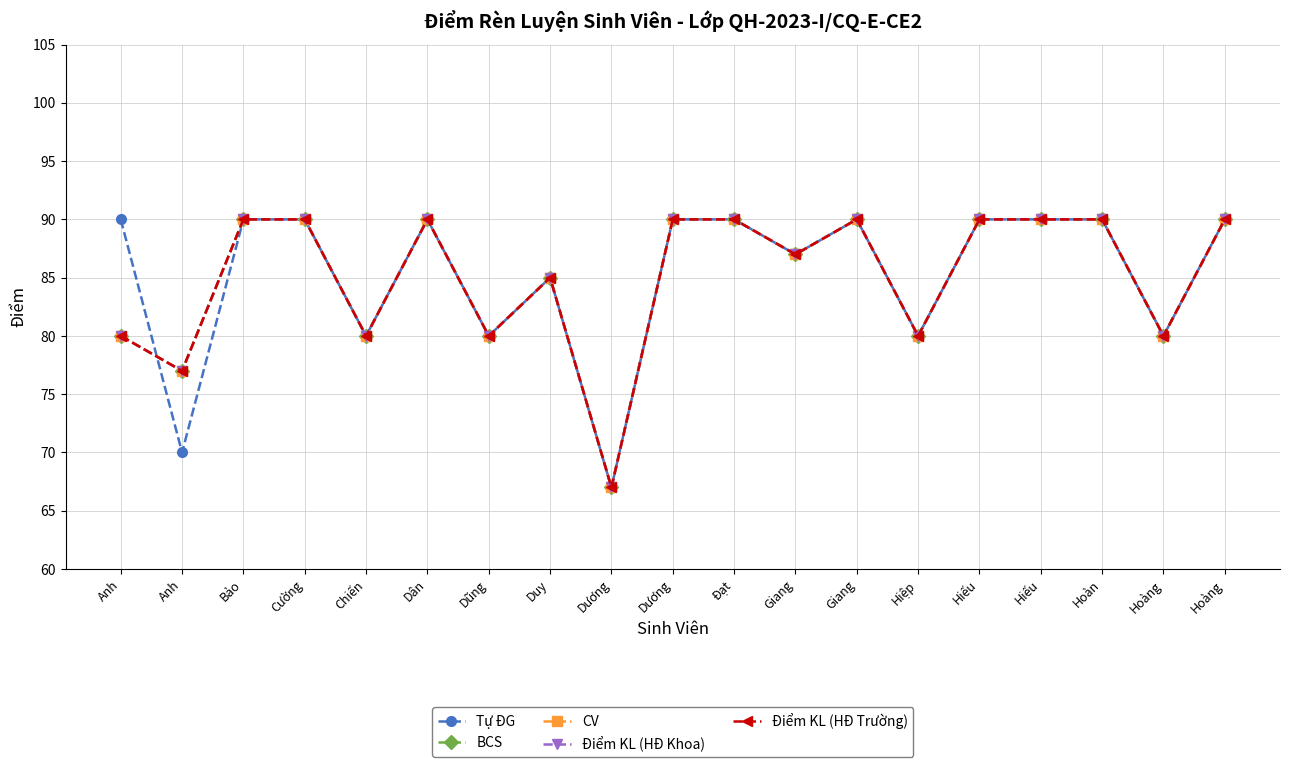

Which series ends up on top after the final intersection of Tự ĐG and Điểm KL (HĐ Trường)?

Điểm KL (HĐ Trường)